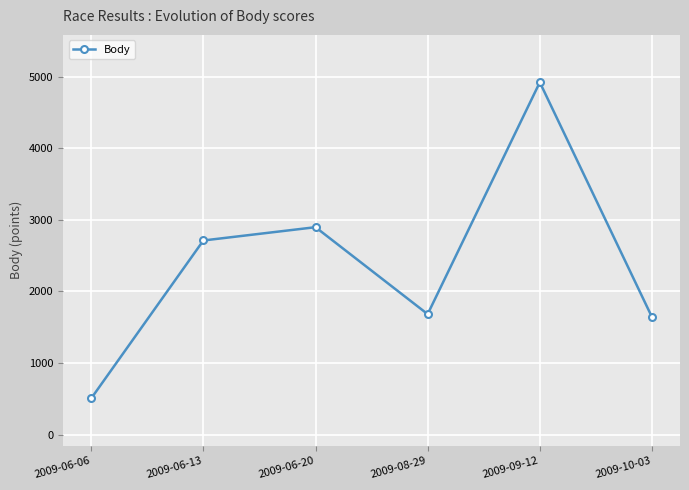

How many points are higher than both their immediate neighbors (excluding endpoints)?

2